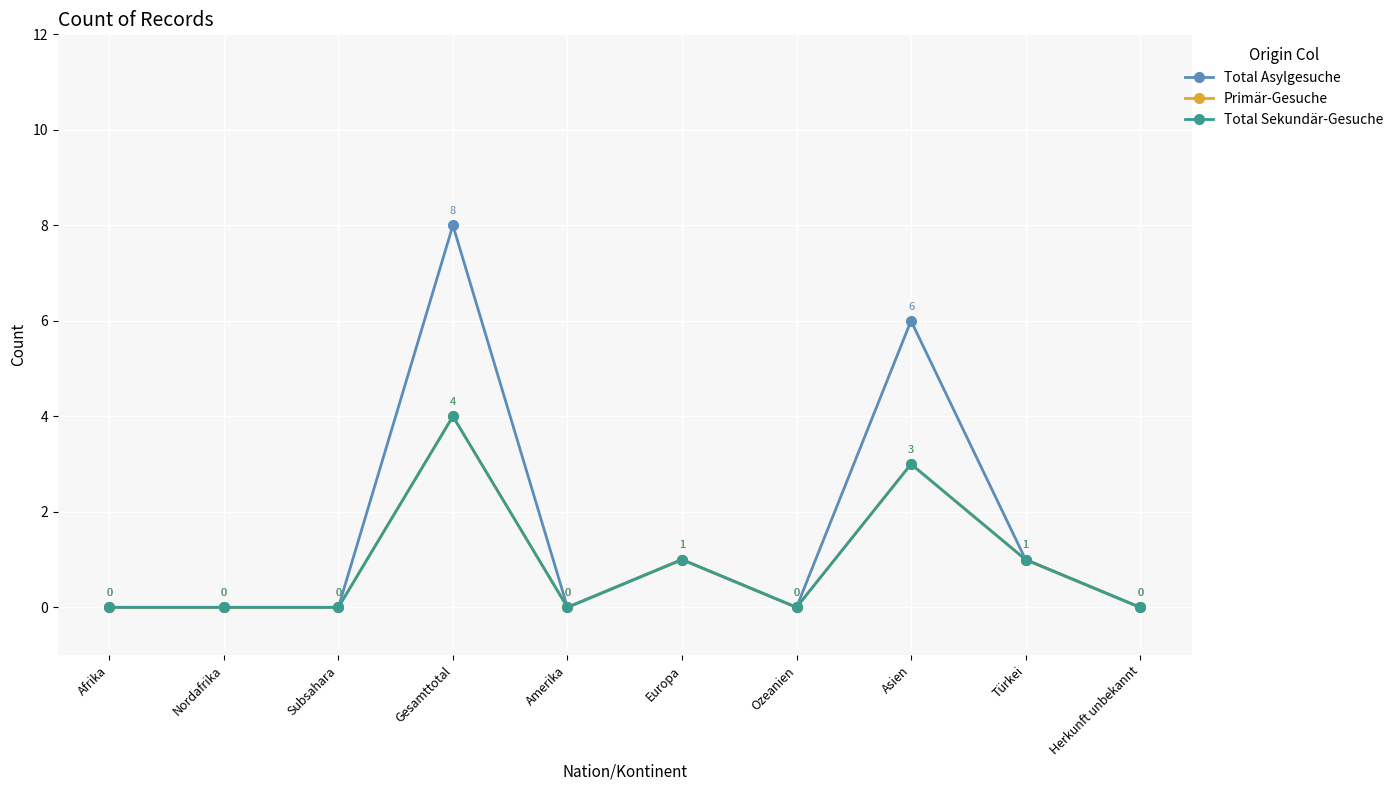

At which label is Primär-Gesuche closest to 2?

Europa